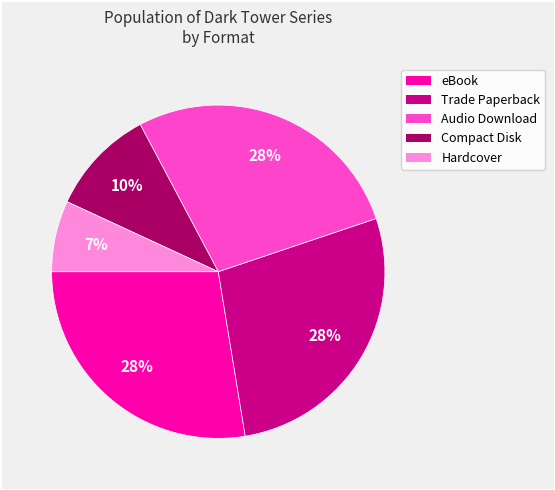

To the nearest percent, what is the average slice percentage?

20%